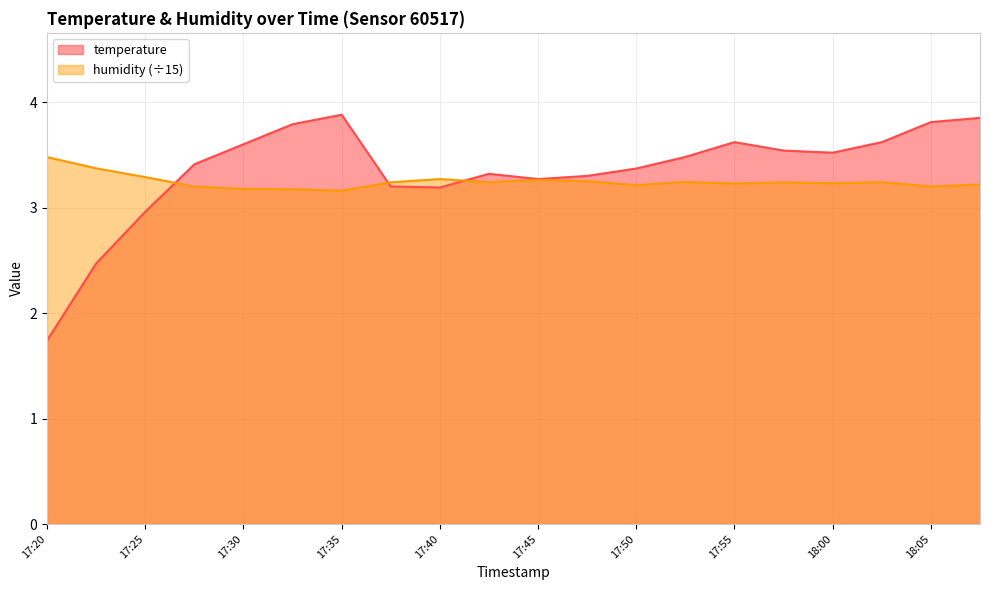

True or false: humidity has more than 1 points higher than both neighbors.

True